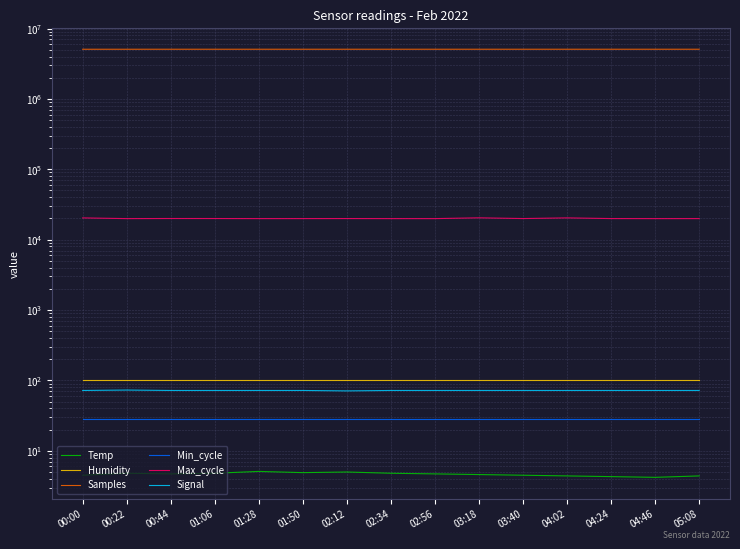

Between 01:28 and 05:08, which series saw the biggest shift?

Samples